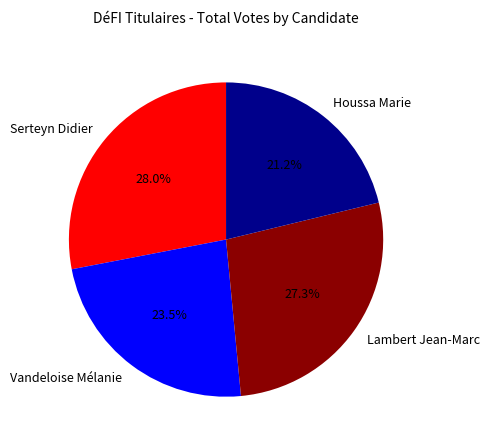

Is there any slice that represents more than half of the pie?

No